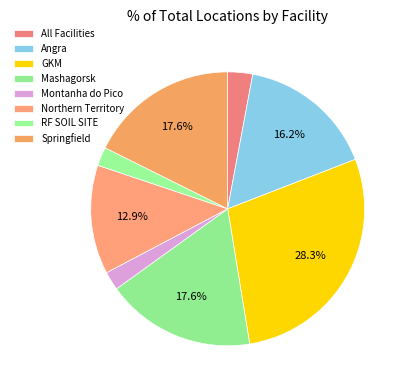

Combined, what portion of the pie is Angra and Springfield?

33.8%